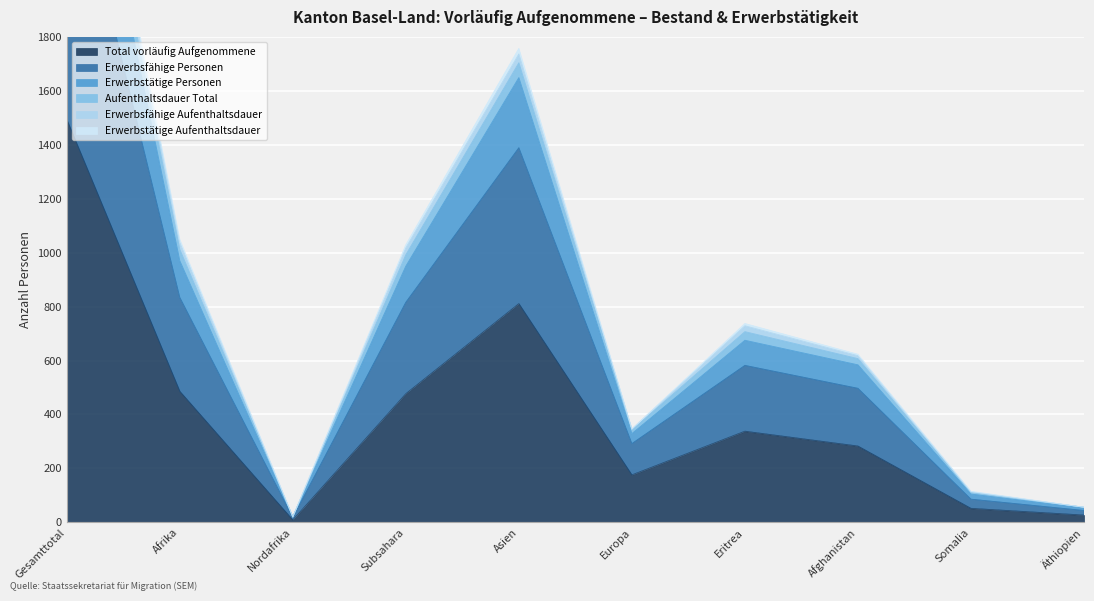

Reading right to left, extract all data points from this chart.

Total vorläufig Aufgenommene: Äthiopien=27	Somalia=52	Afghanistan=283	Eritrea=338	Europa=176	Asien=811	Subsahara=477	Nordafrika=9	Afrika=486	Gesamttotal=1494
Erwerbsfähige Personen: Äthiopien=56	Somalia=113	Afghanistan=618	Eritrea=729	Europa=346	Asien=1737	Subsahara=1018	Nordafrika=20	Afrika=1038	Gesamttotal=3166
Erwerbstätige Personen: Äthiopien=53	Somalia=105	Afghanistan=584	Eritrea=675	Europa=329	Asien=1649	Subsahara=950	Nordafrika=20	Afrika=970	Gesamttotal=2992
Aufenthaltsdauer Total: Äthiopien=44	Somalia=86	Afghanistan=497	Eritrea=582	Europa=292	Asien=1389	Subsahara=816	Nordafrika=18	Afrika=834	Gesamttotal=2553
Erwerbsfähige Aufenthaltsdauer: Äthiopien=56	Somalia=115	Afghanistan=623	Eritrea=737	Europa=346	Asien=1757	Subsahara=1029	Nordafrika=20	Afrika=1049	Gesamttotal=3197
Erwerbstätige Aufenthaltsdauer: Äthiopien=56	Somalia=110	Afghanistan=607	Eritrea=707	Europa=343	Asien=1704	Subsahara=992	Nordafrika=20	Afrika=1012	Gesamttotal=3104